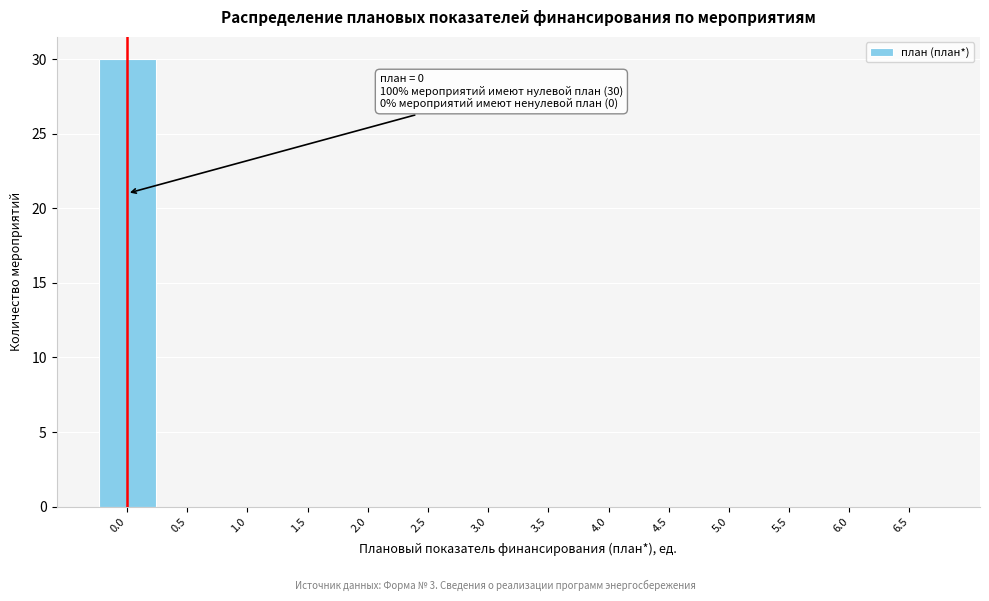

Reading left to right, extract all data points from this chart.

0.0=30	0.5=0	1.0=0	1.5=0	2.0=0	2.5=0	3.0=0	3.5=0	4.0=0	4.5=0	5.0=0	5.5=0	6.0=0	6.5=0